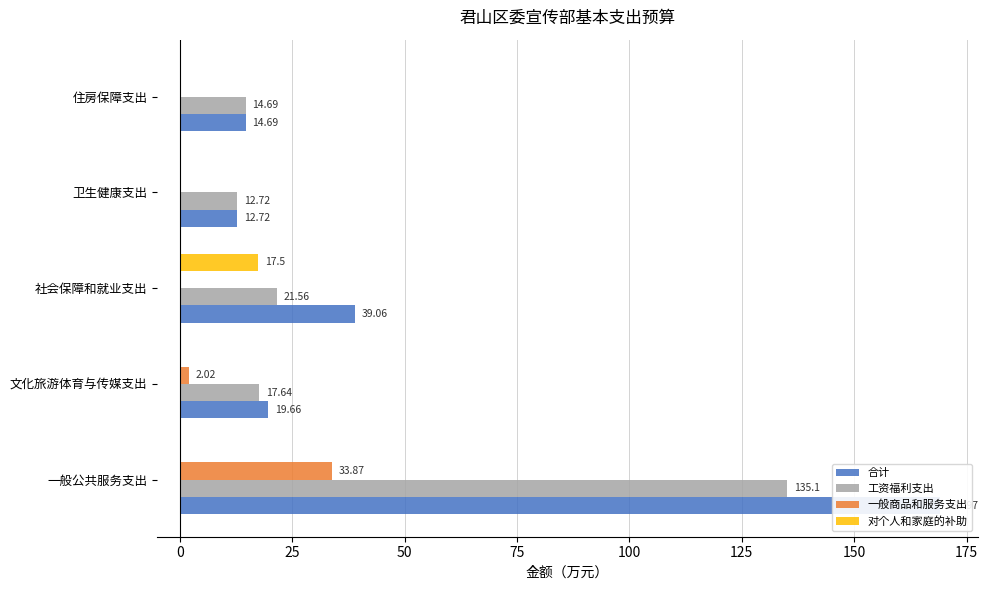

Is it true that 工资福利支出 equals 13.9 at 社会保障和就业支出?

False